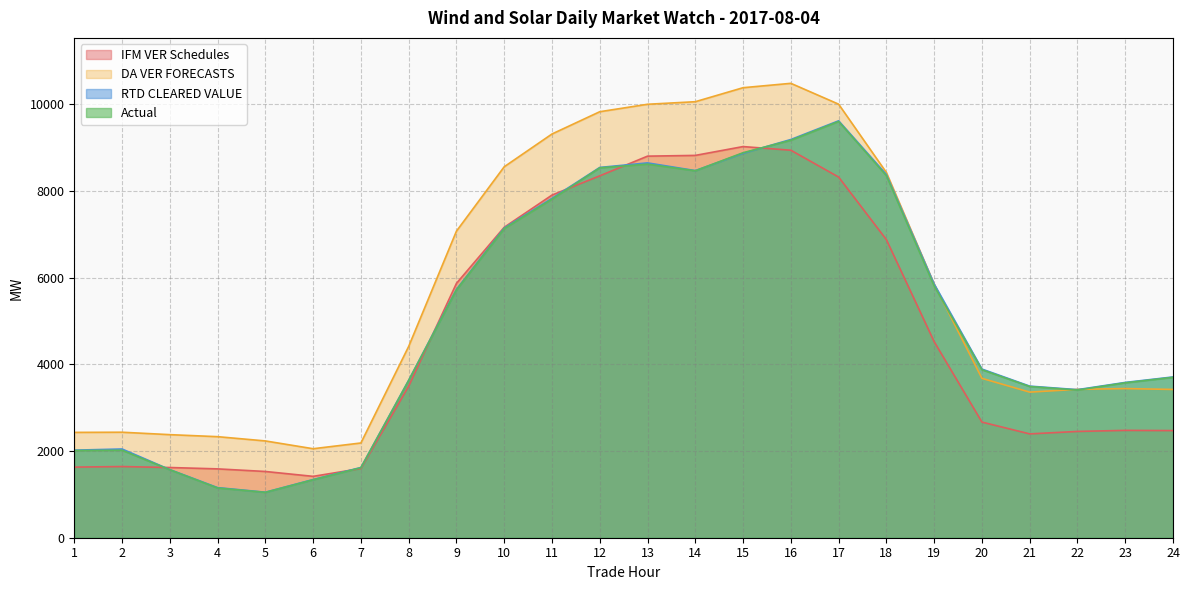

True or false: DA VER FORECASTS and IFM VER Schedules intersect in this chart.

False